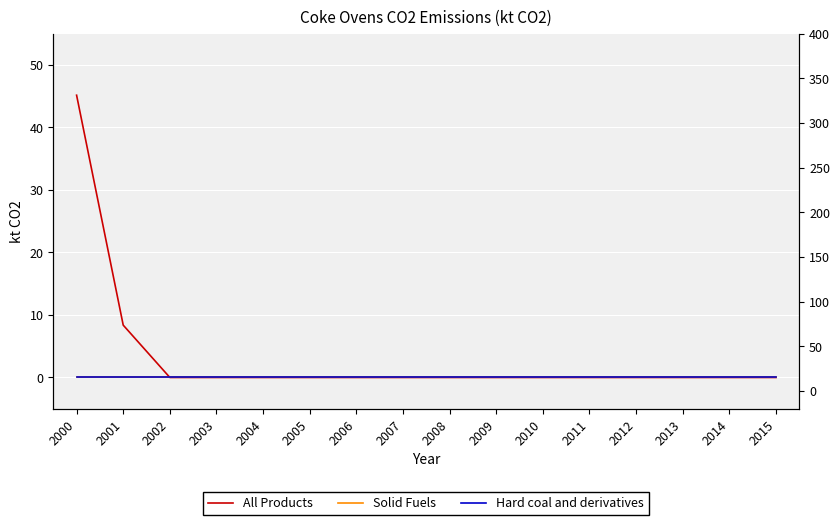

How many distinct data groups are displayed?

3